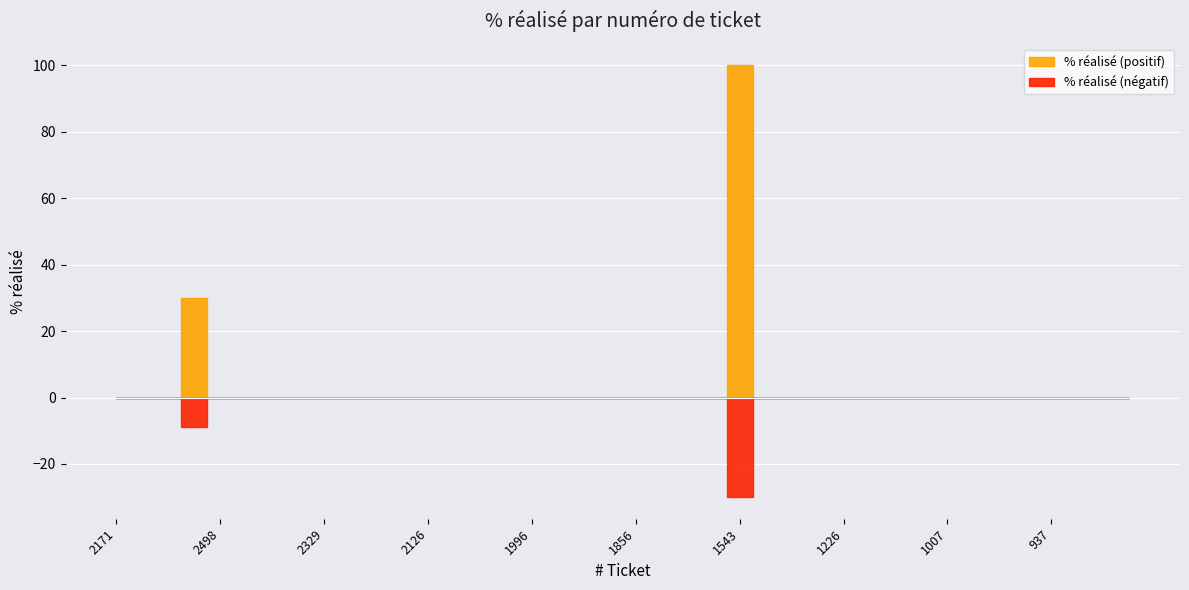

List the labels in order of value, smallest first.

2171, 2133, 1974, 2498, 2478, 2454, 2333, 2329, 2328, 2261, 2210, 2126, 2116, 2114, 2020, 1996, 1986, 1934, 1874, 1856, 1710, 1674, 1632, 1521, 1464, 1244, 1226, 1214, 1198, 1091, 1007, 986, 964, 947, 937, 935, 911, 847, 2391, 1543